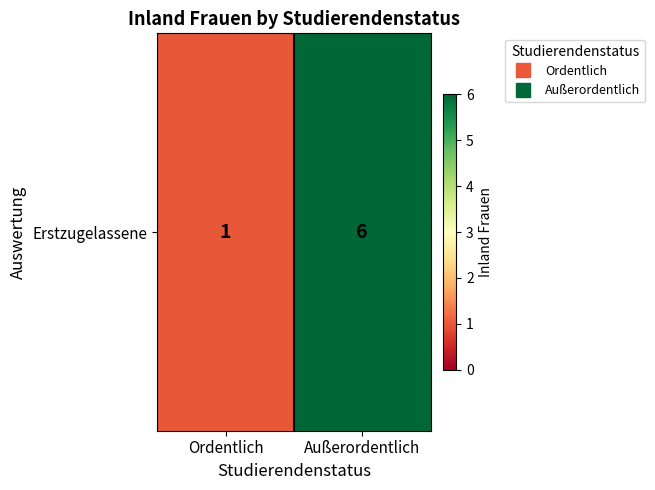

Is it true that the value at Außerordentlich is 6?

True